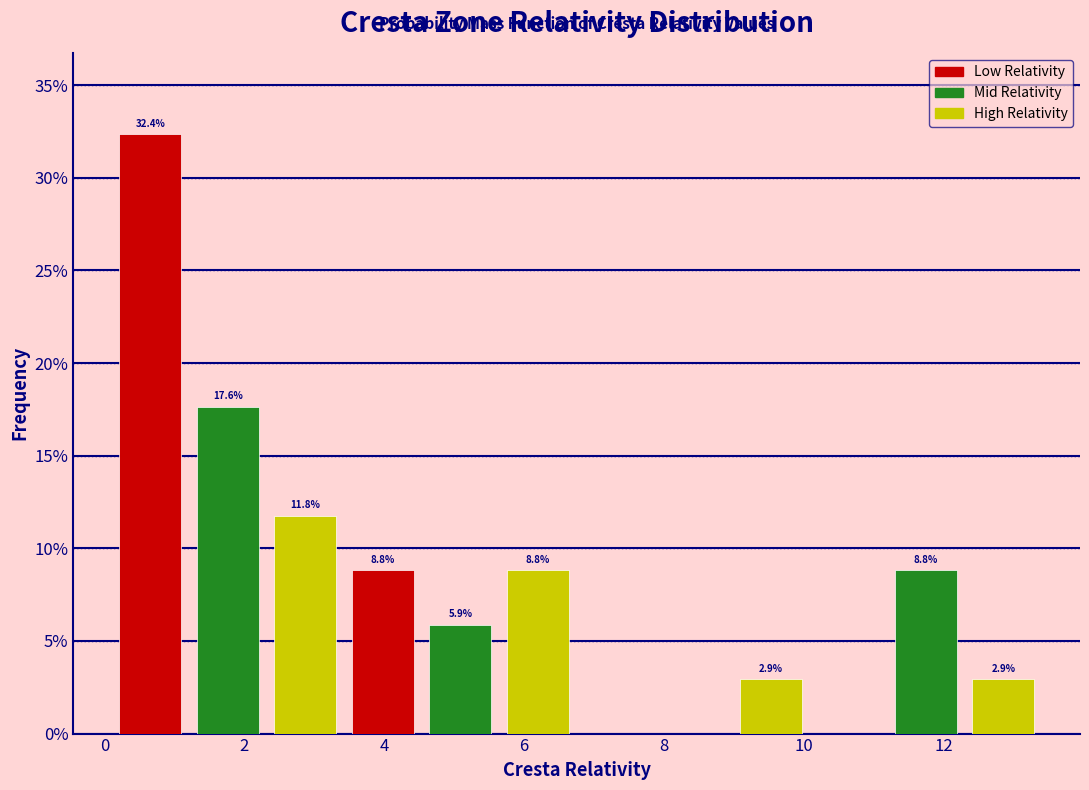

Which range on the x-axis has the tallest bar?

0.2 to 1.2